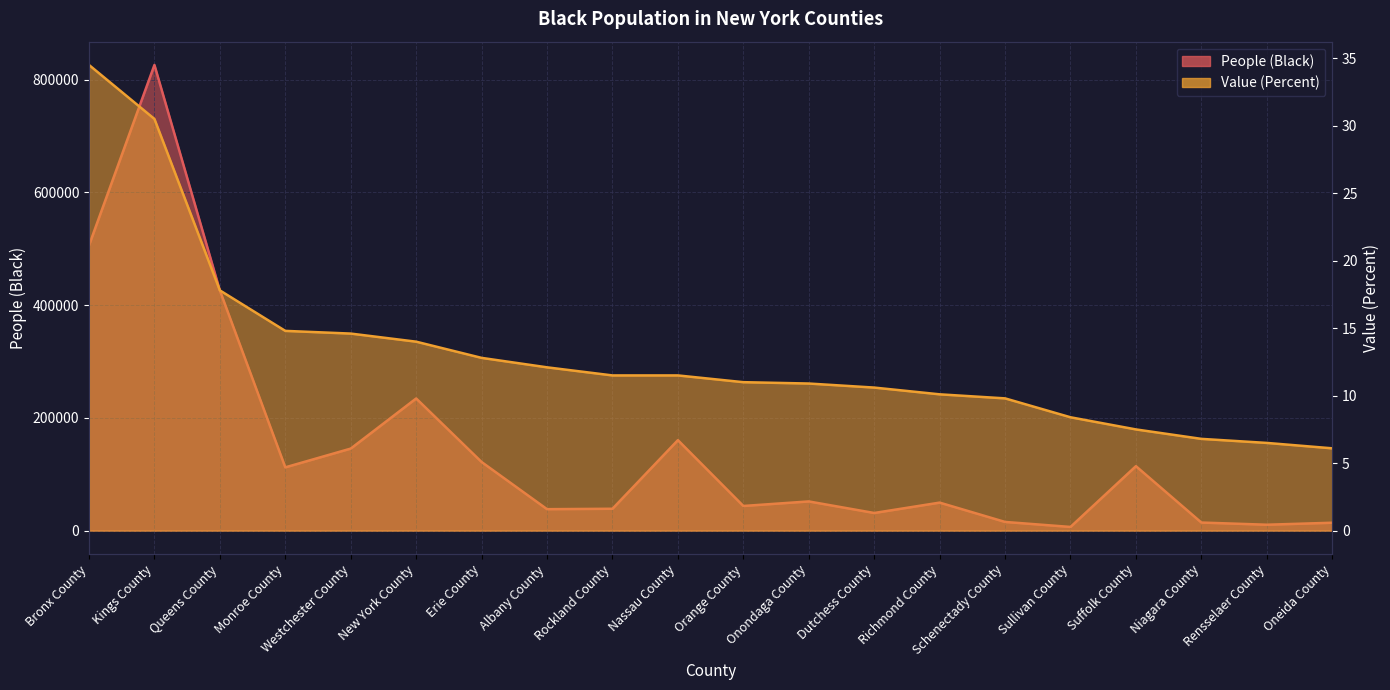

Which series has the widest spread of values?

People (Black)